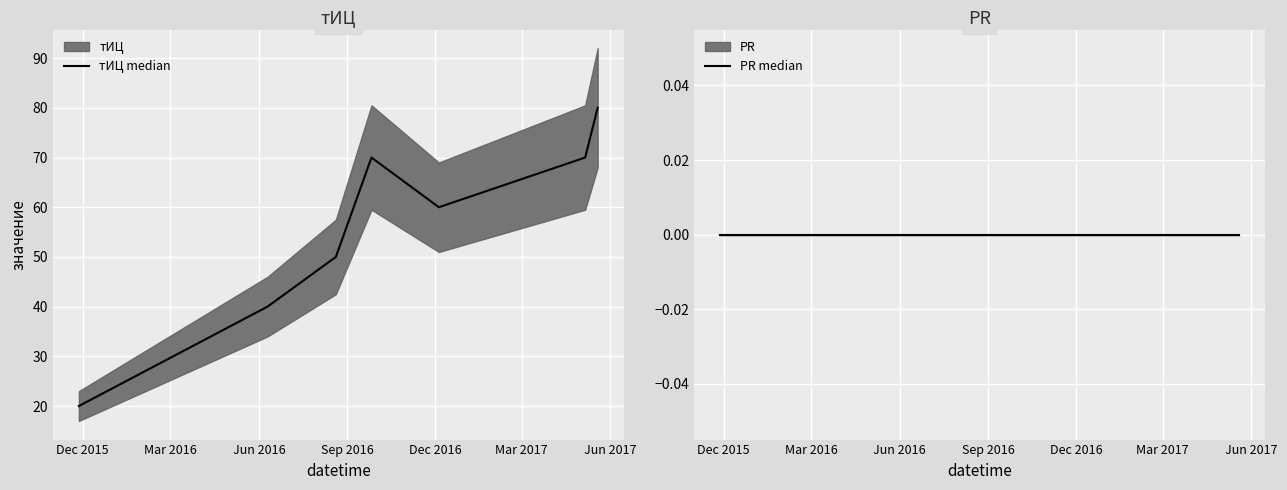

Which series has the largest total across all categories?

тИЦ median